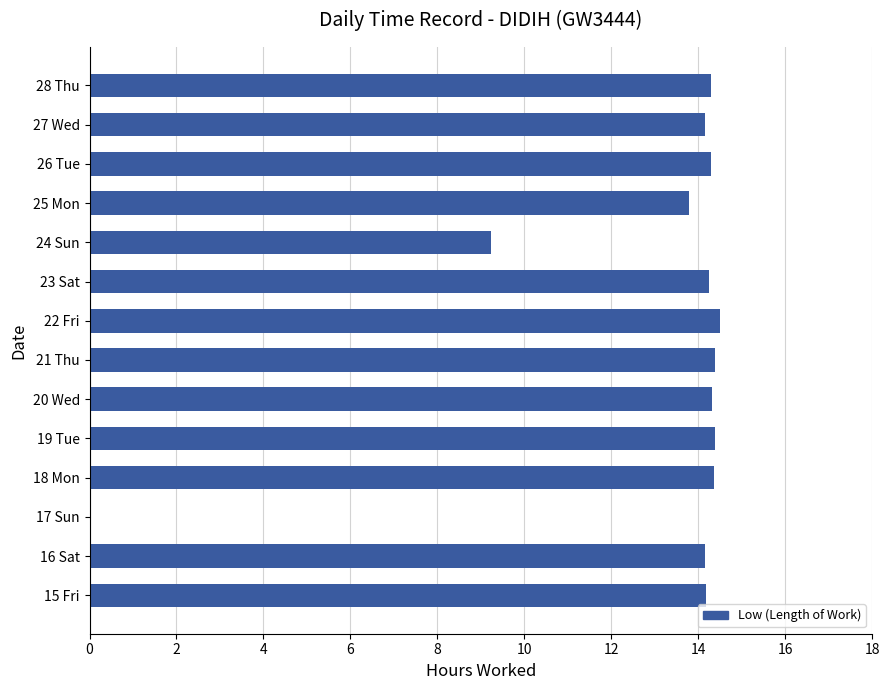

What is the change in value from 20 Wed to 24 Sun?

-5.1